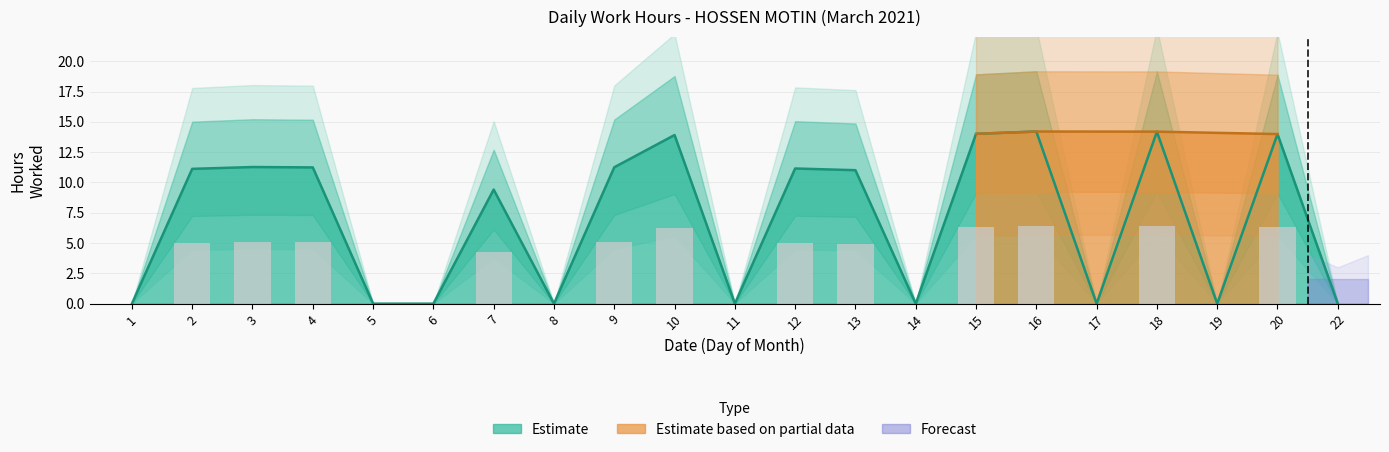

Reading left to right, transcribe all the data shown in this chart.

0.0	11.1	11.3	11.2	0.0	0.0	9.4	0.0	11.2	13.9	0.0	11.2	11.0	0.0	14.0	14.2	0.0	14.2	0.0	14.0	0.0